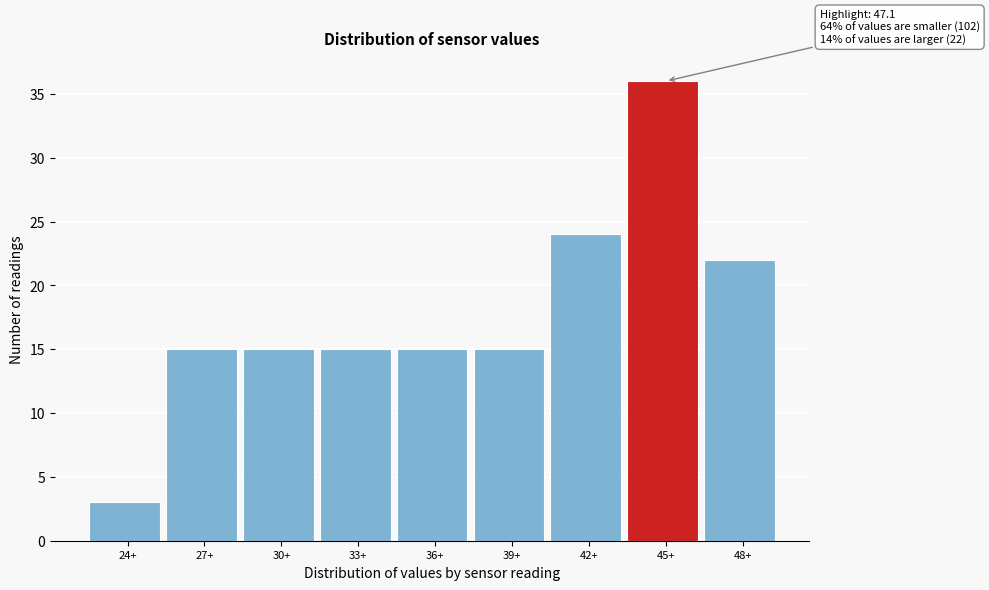

Reading left to right, list all the values displayed in this chart.

24+=3	27+=15	30+=15	33+=15	36+=15	39+=15	42+=24	45+=36	48+=22